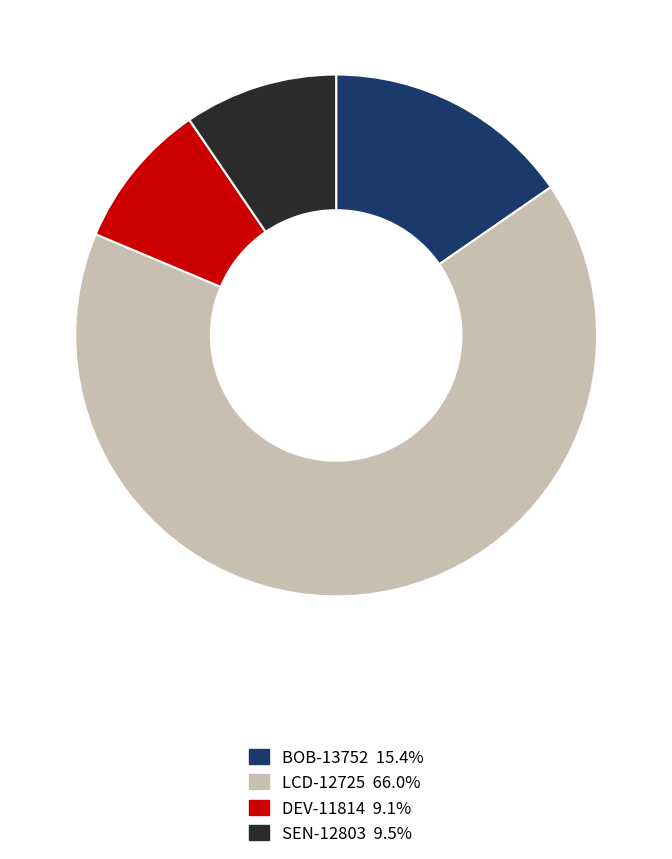

Approximately how many times larger is the value at SEN-12803 compared to DEV-11814?

1.0